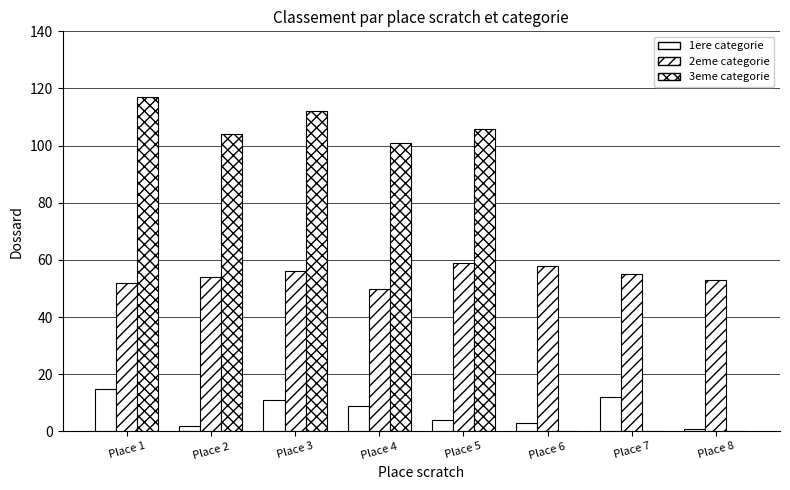

Are the bars horizontal?

No